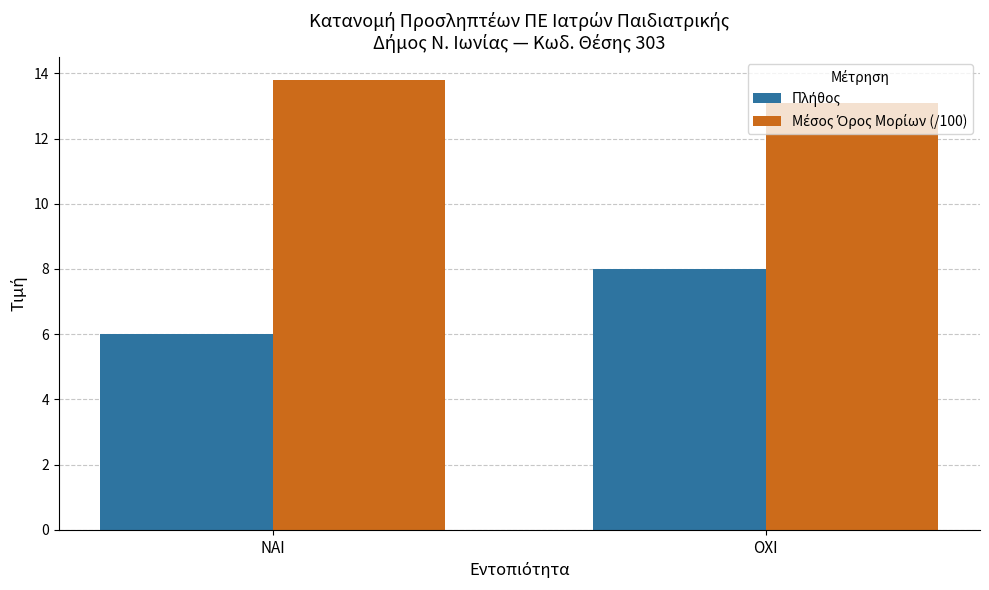

At which category is the sum across all series the highest?

ΟΧΙ